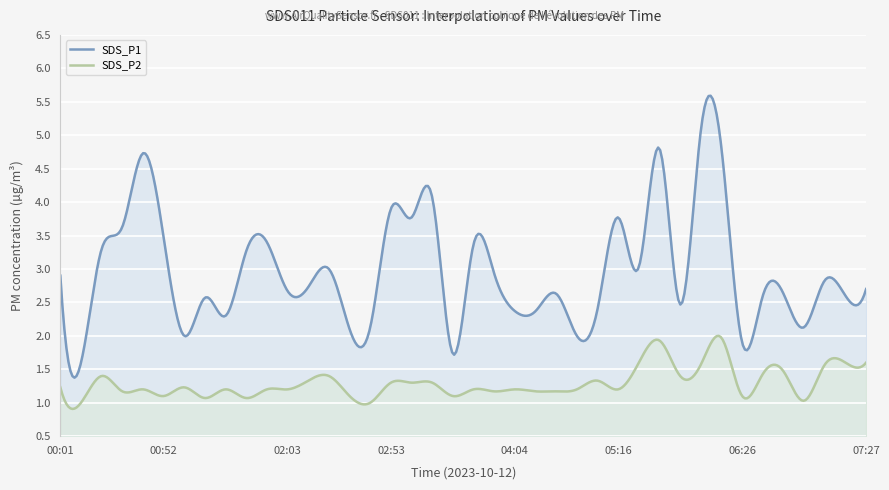

The SDS_P2 series shows 1.0 at 00:12. True or false?

True